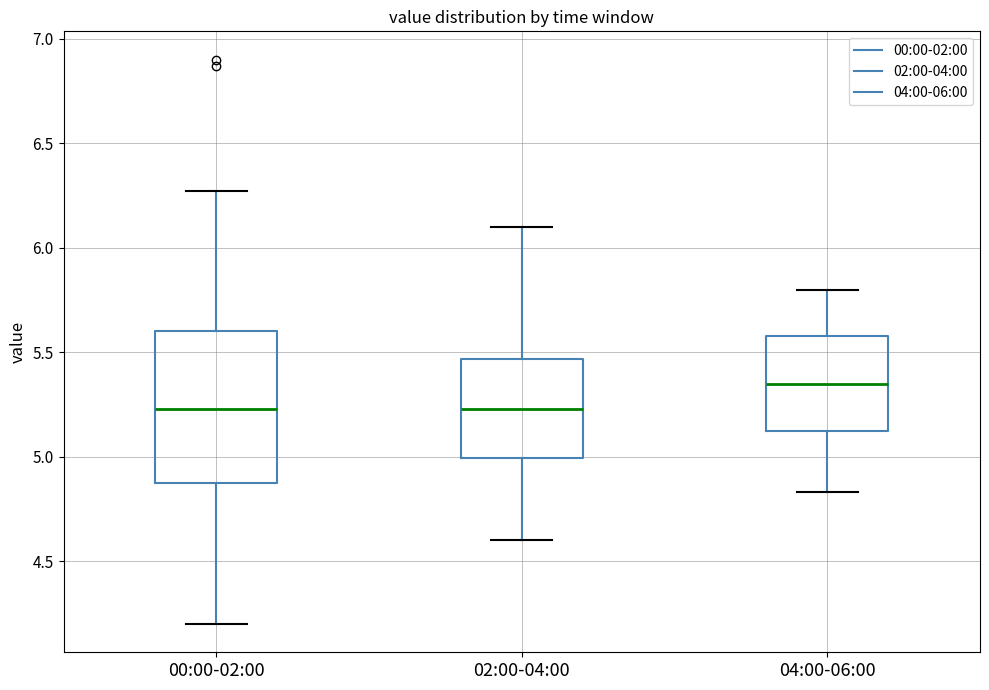

Reading left to right, read every box against the y-axis: the position of its median line, the range the box covers, and the ends of its whiskers. The values are not printed on the chart, so give them approximately, as read against the axis.

00:00-02:00: median 5.25, box 4.90 to 5.60, whiskers 4.20 to 6.25
02:00-04:00: median 5.25, box 5.00 to 5.45, whiskers 4.60 to 6.10
04:00-06:00: median 5.35, box 5.10 to 5.60, whiskers 4.85 to 5.80